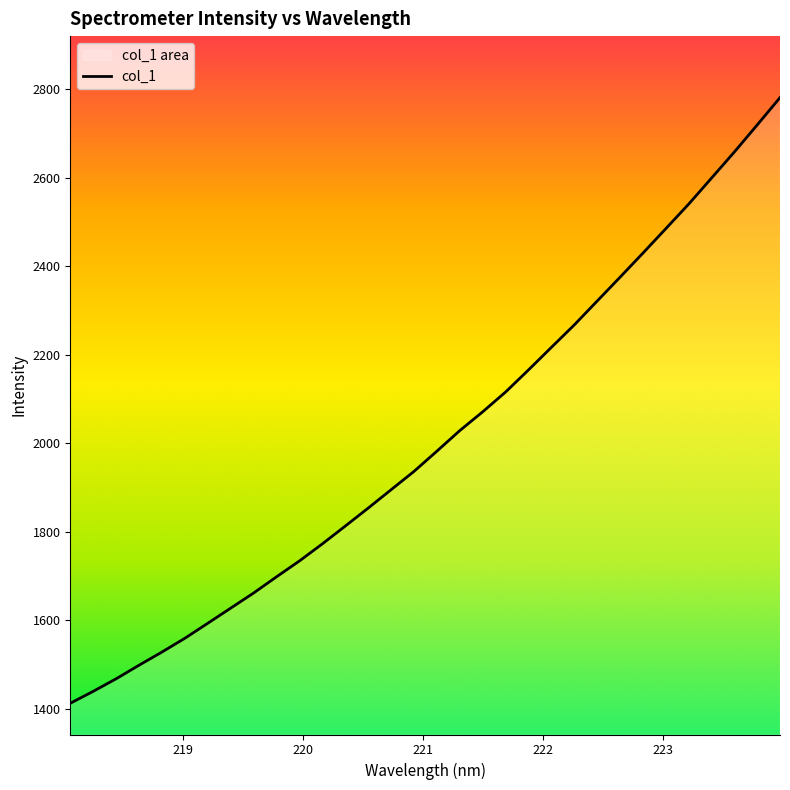

True or false: the data has more than 1 interior local peaks.

False